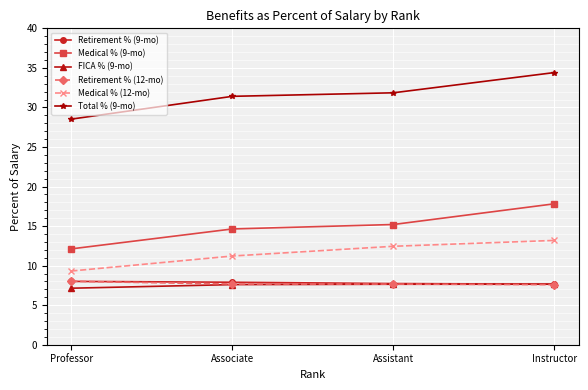

What is the difference between the Total % (9-mo) values at Professor and Associate?

2.9